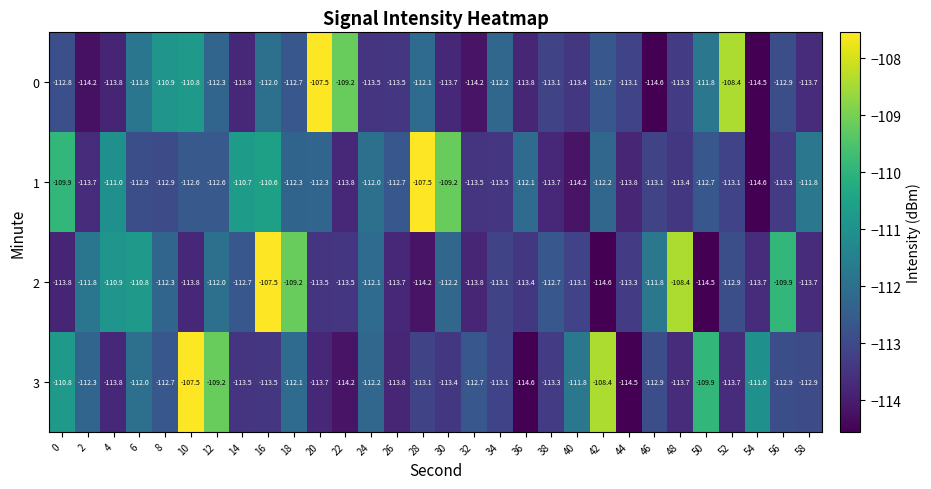

Where is 1 nearest to the value -111?

4